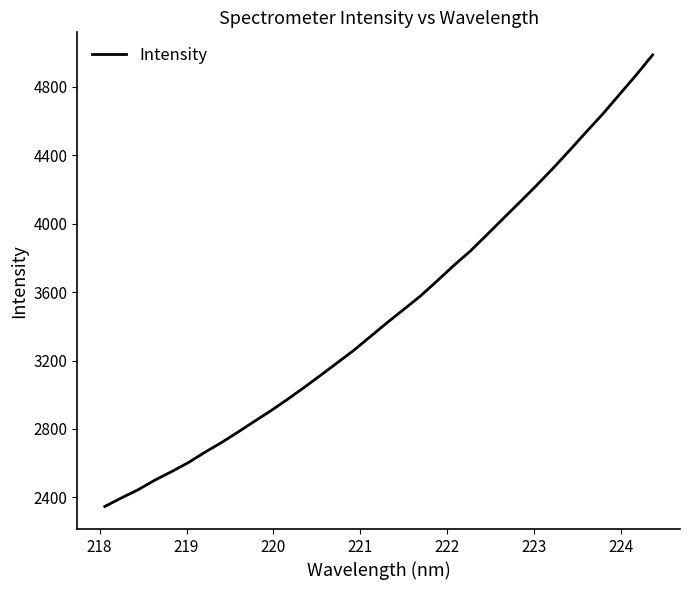

What is the difference between the maximum and minimum values?

2639.0